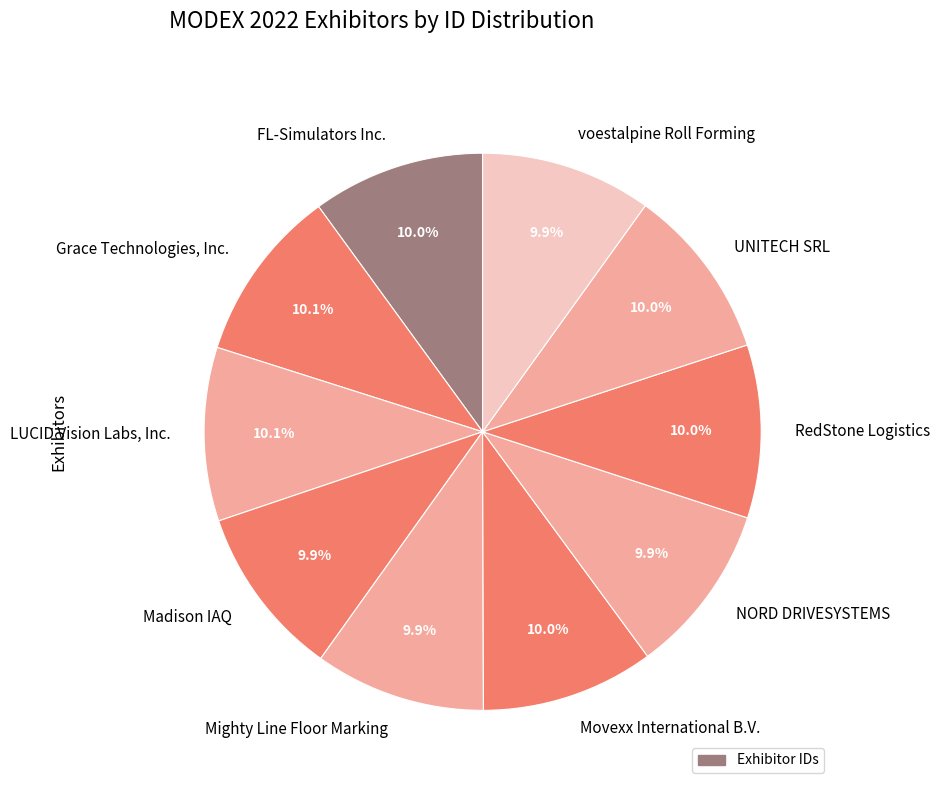

To the nearest percent, what is the combined percentage of NORD DRIVESYSTEMS and Mighty Line Floor Marking?

20%